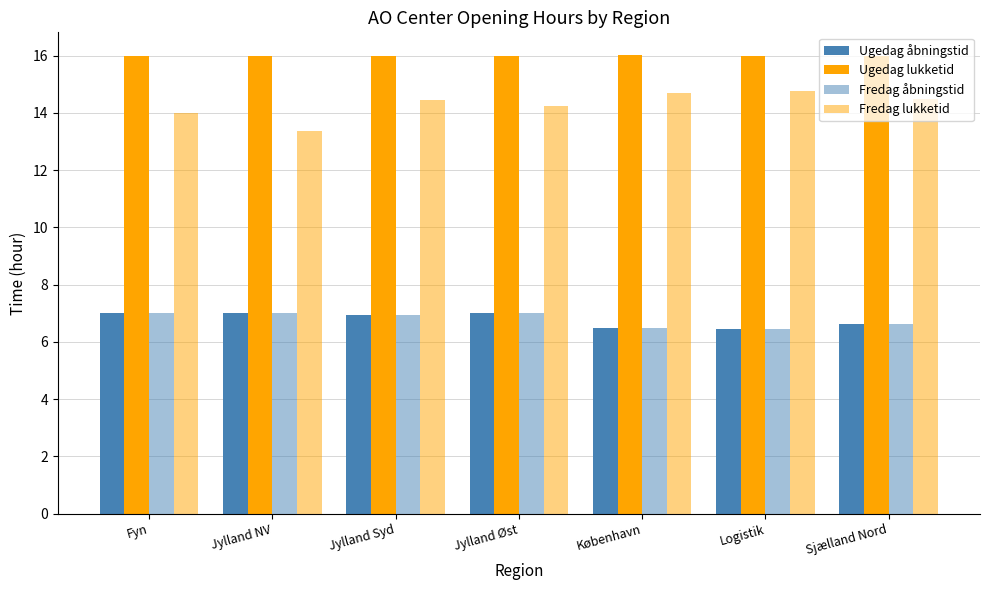

How many bars are there in total?

28